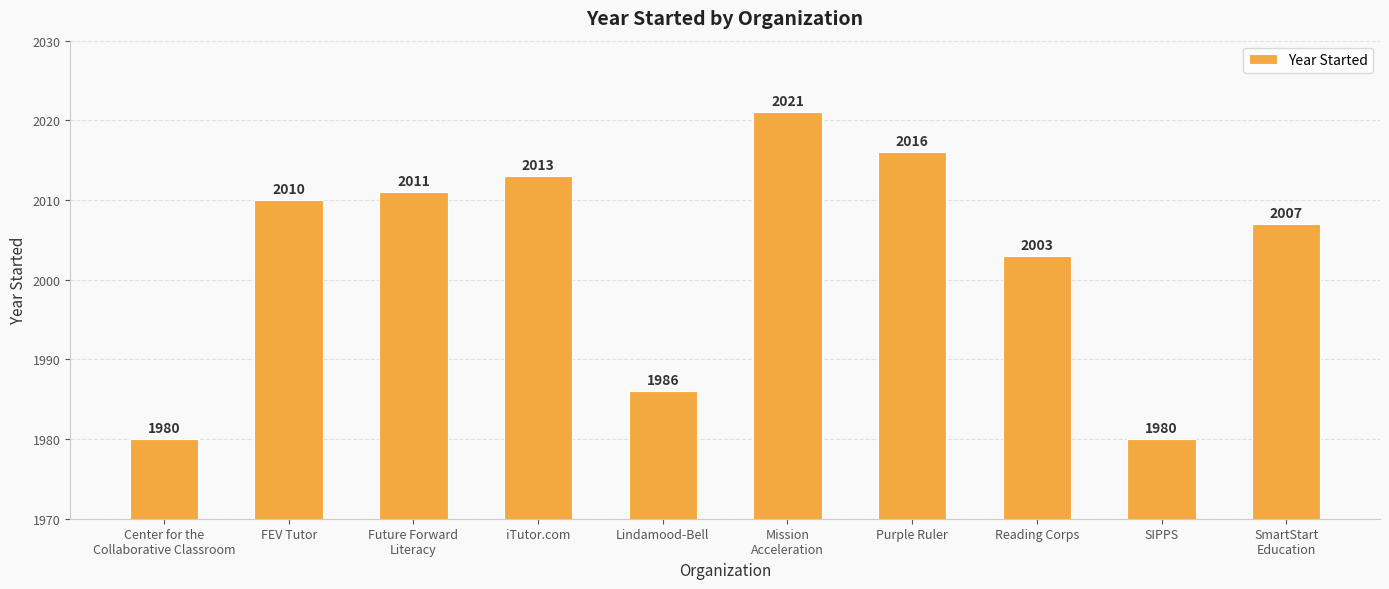

At which label is the value closest to 2000?

Reading Corps